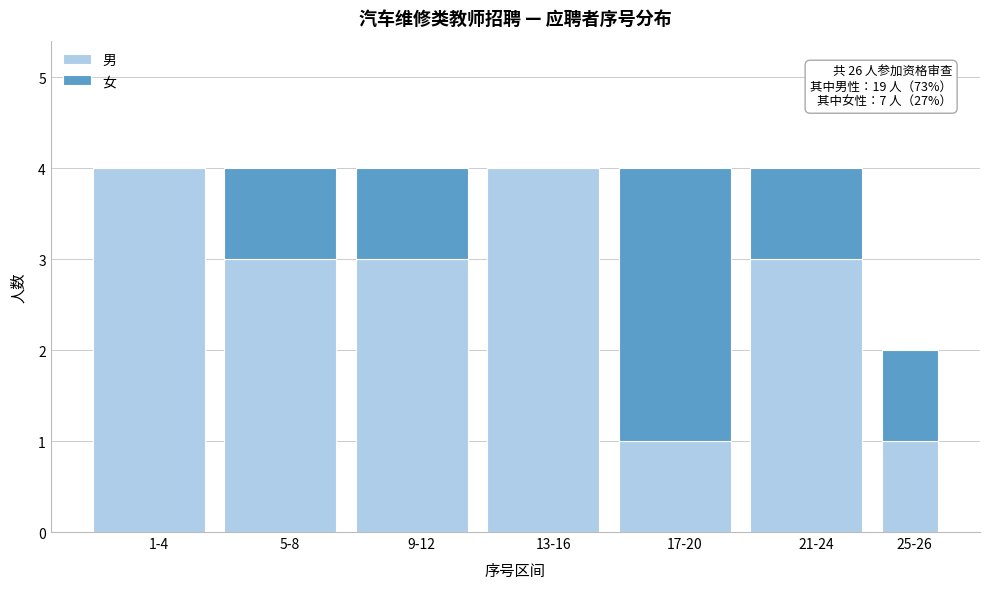

The value of 男 at 21-24 is 1. True or false?

False